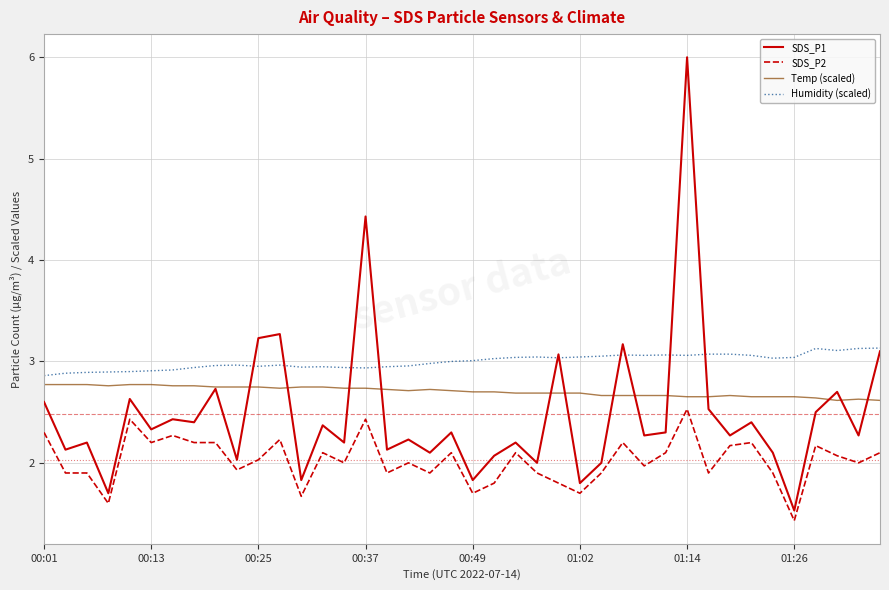

What is the minimum value shown in the chart?

1.4